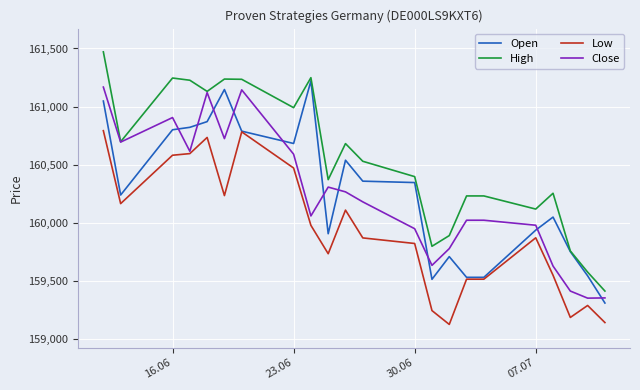

True or false: High and Low intersect in this chart.

False